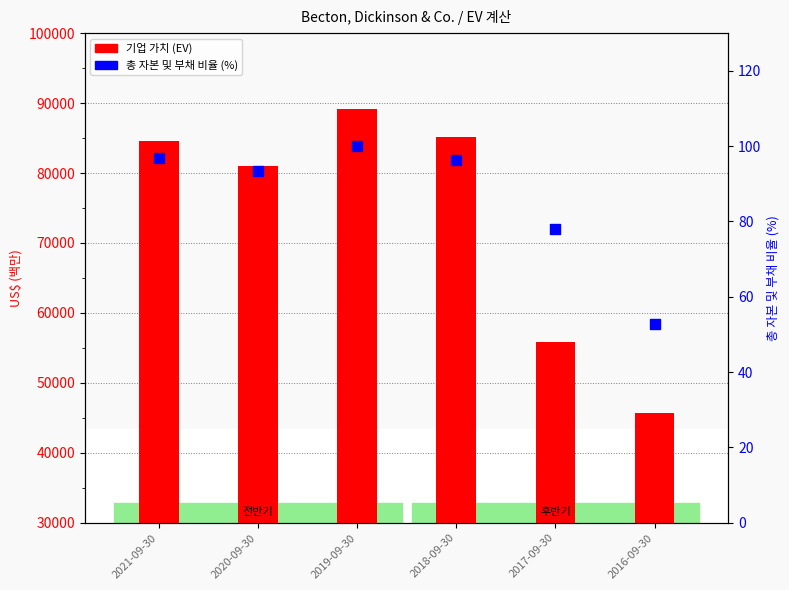

Which series reaches the maximum Y coordinate?

기업 가치 (EV)